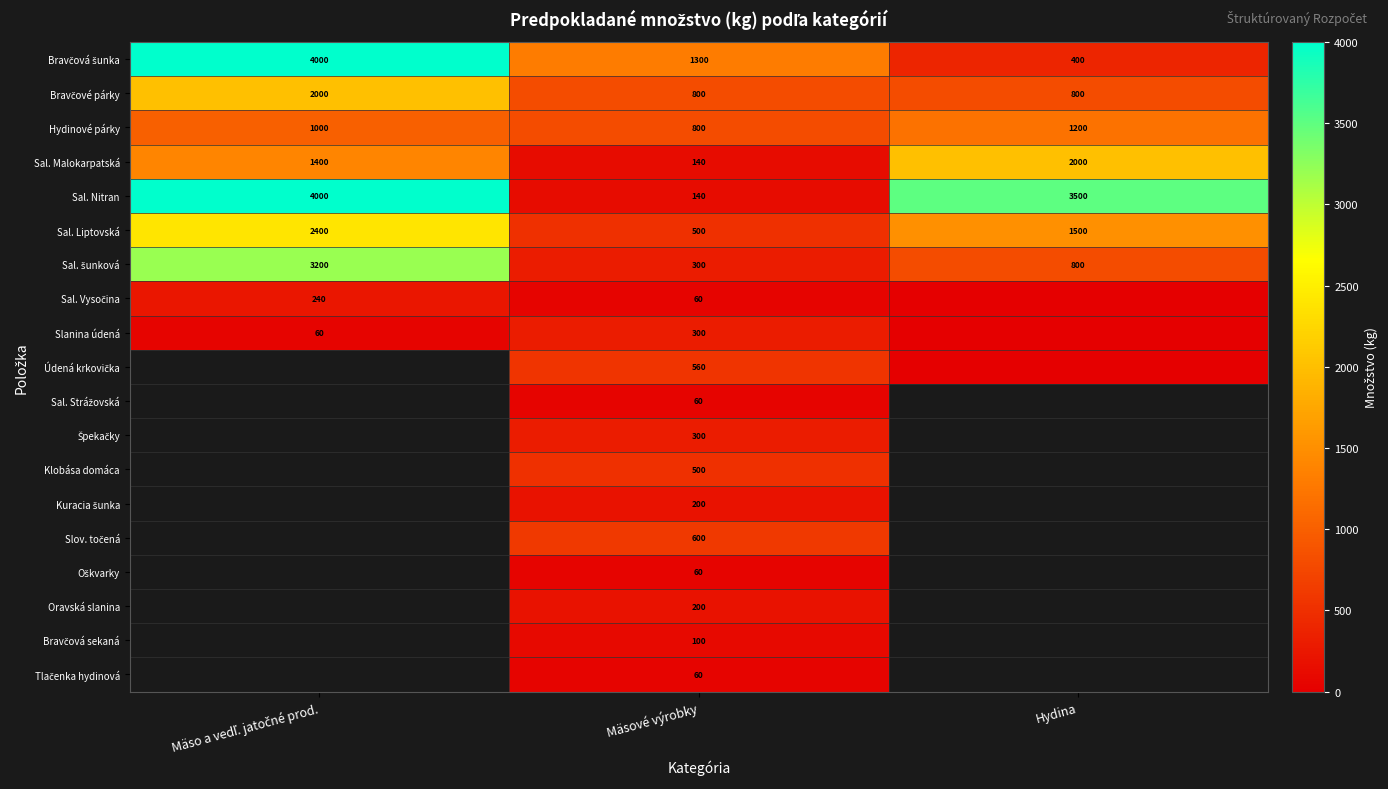

What is the lowest value of the Sal. Liptovská series?

500